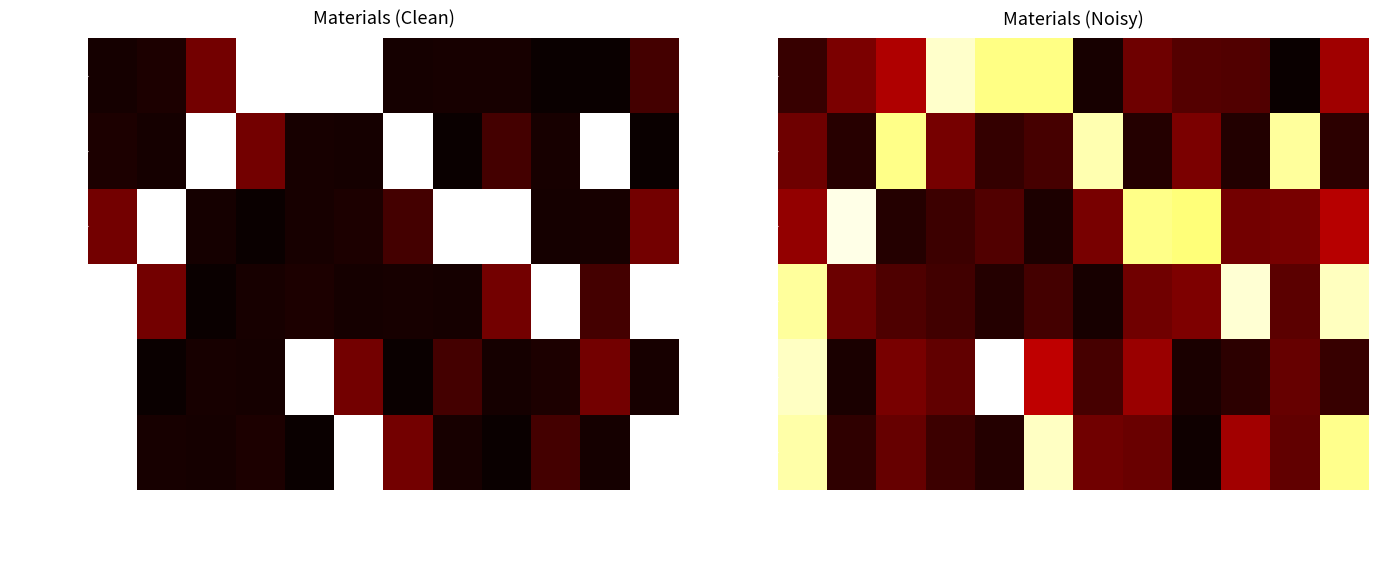

Where is mt12ptk010cc nearest to the value 9?

mt12pck010a